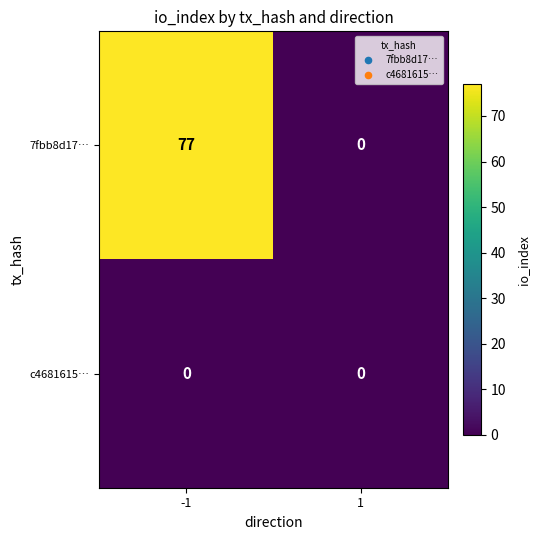

Reading left to right, extract all data points from this chart.

7fbb8d17…: -1=77	1=0
c4681615…: -1=0	1=0